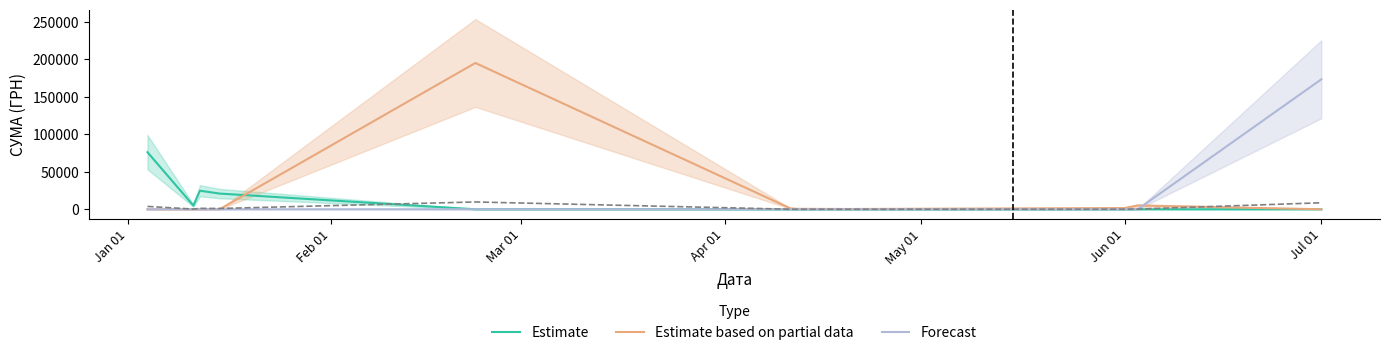

What is the maximum value for Estimate based on partial data?

195108.0